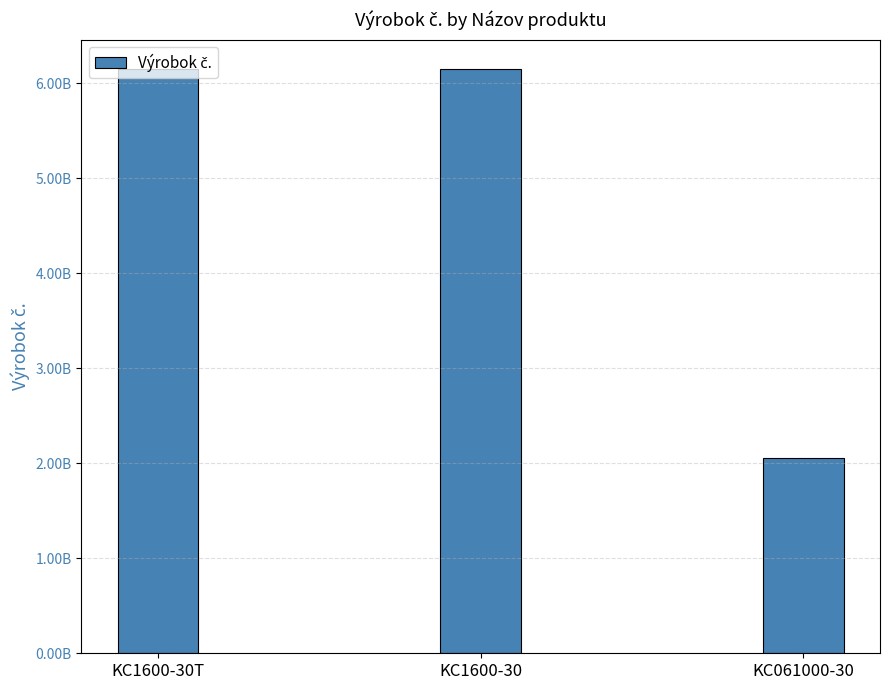

The value at KC1600-30T is 6151703130. True or false?

True